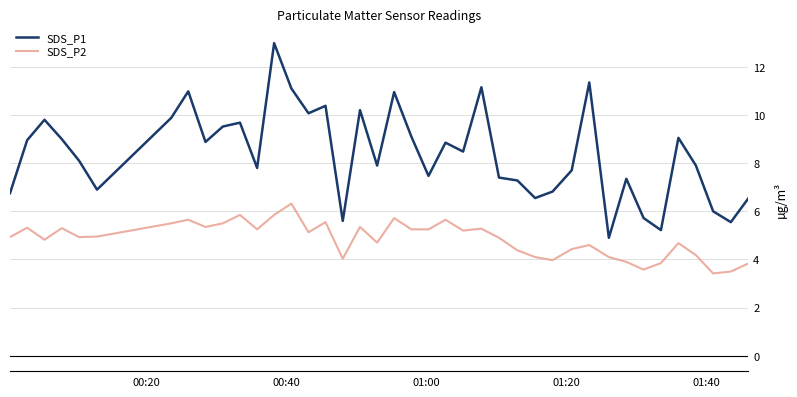

What are all the series names shown in the legend?

SDS_P1, SDS_P2